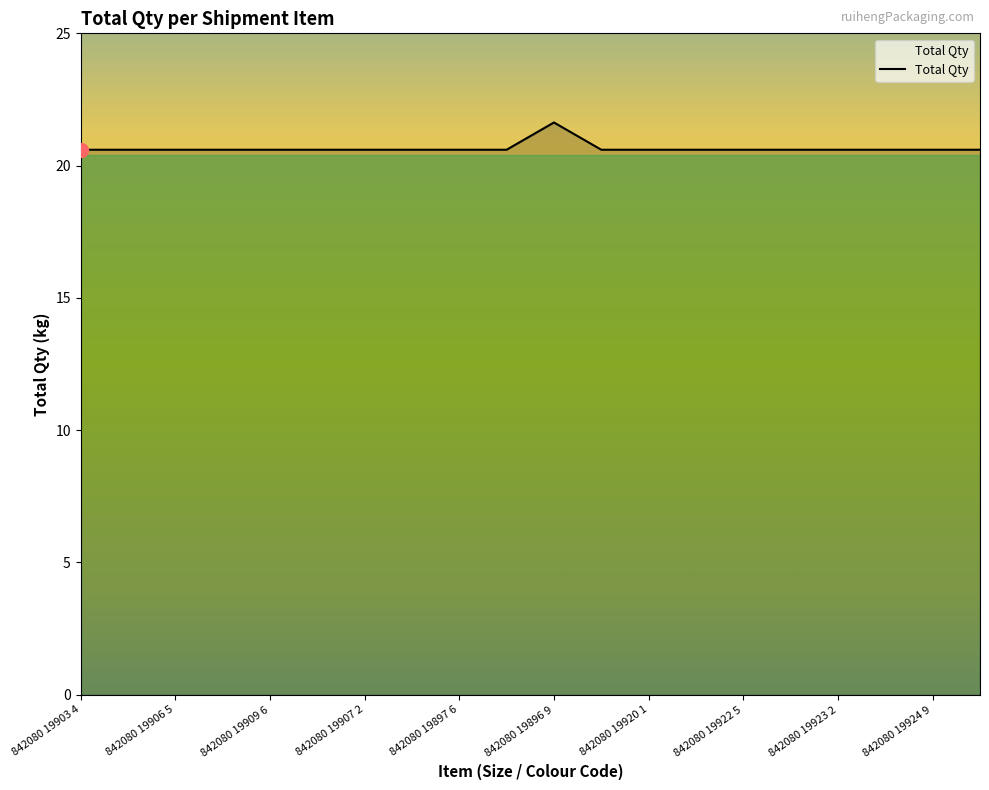

How many lines are shown in the chart?

1